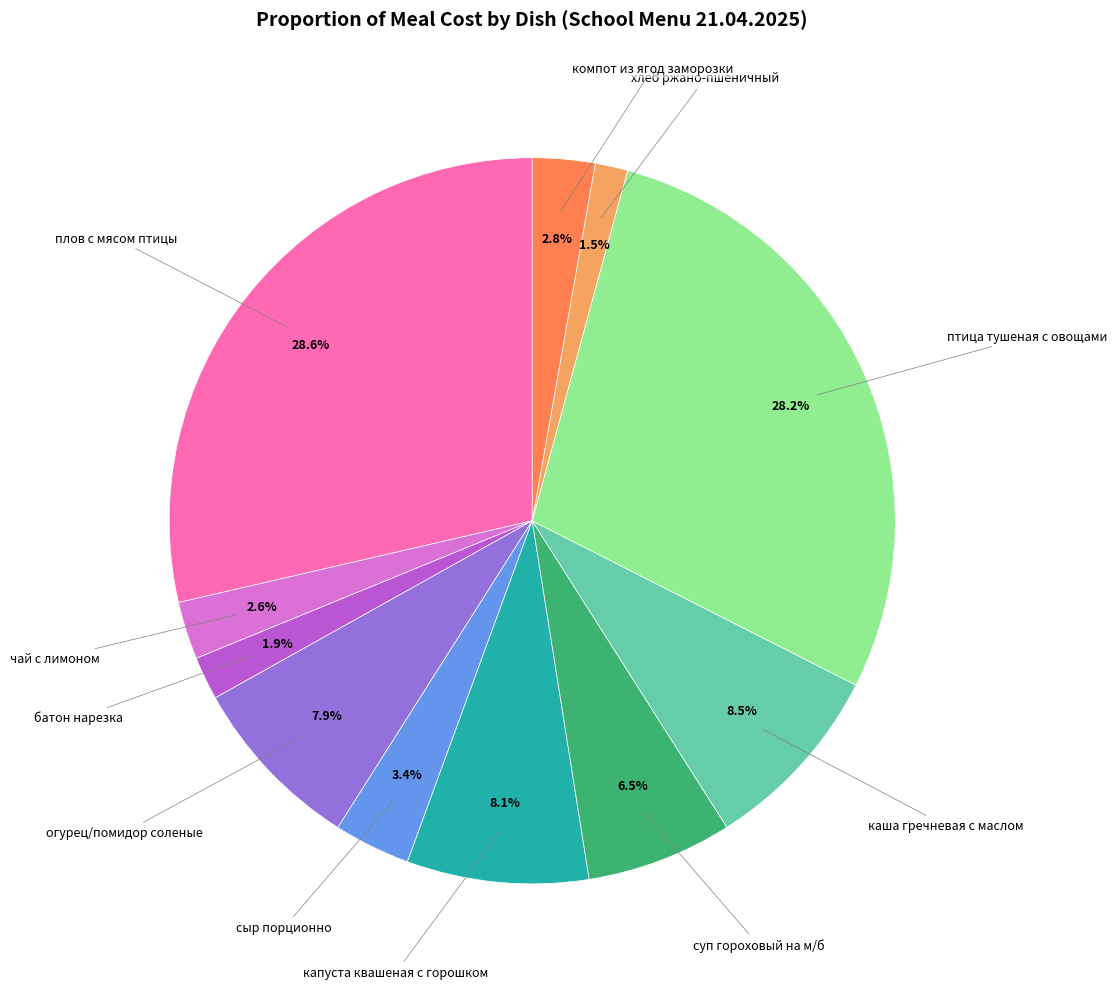

Does any single category account for the majority?

No